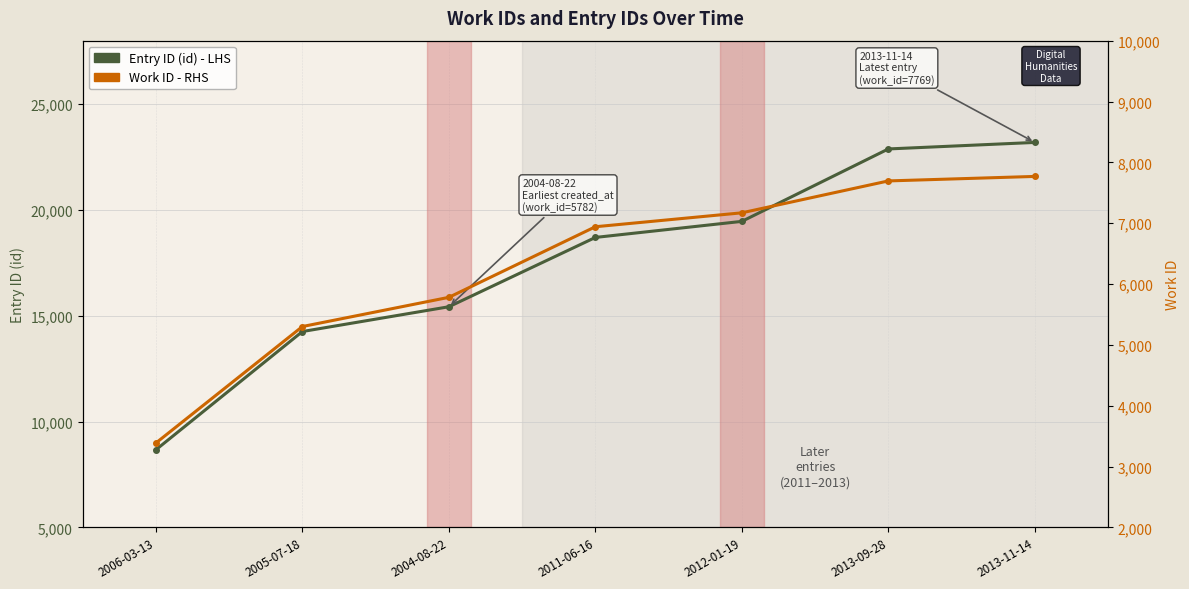

True or false: Entry ID (id) - LHS and Work ID - RHS intersect in this chart.

False